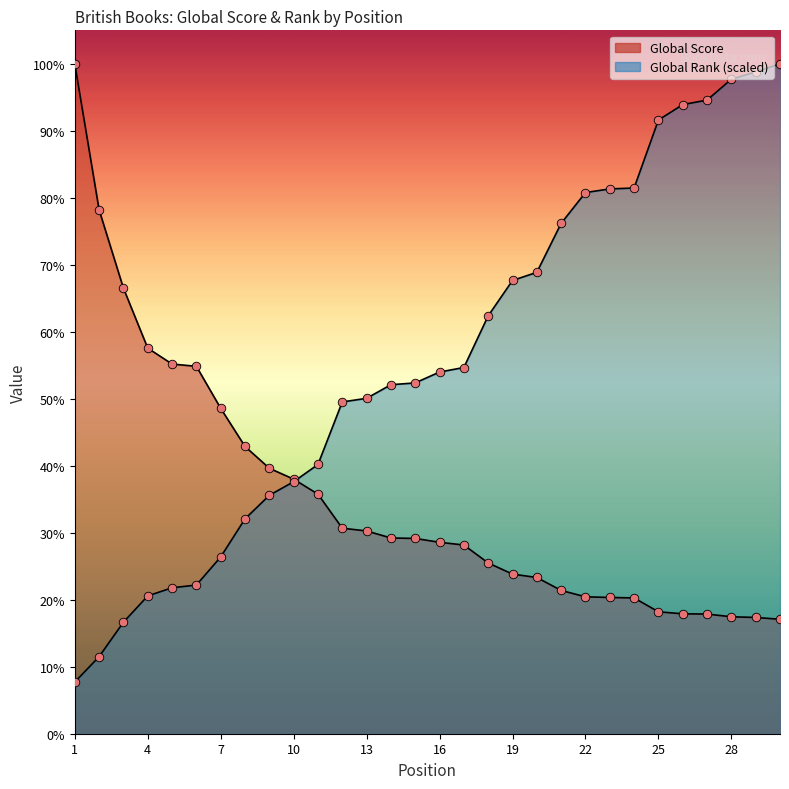

Which series reaches the maximum Y coordinate?

Global Score